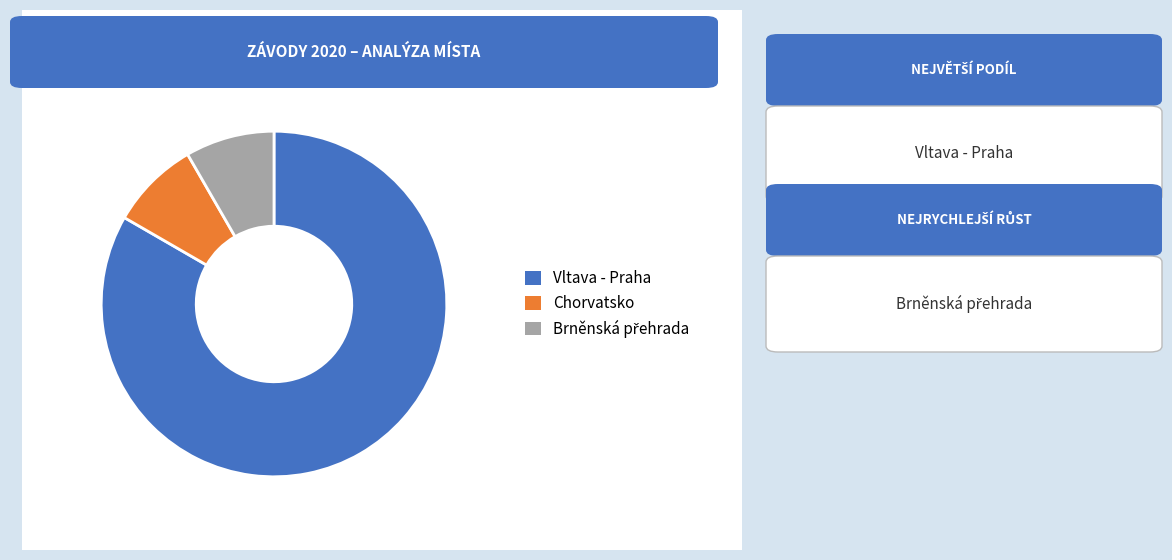

Is there a majority slice in this chart?

Yes